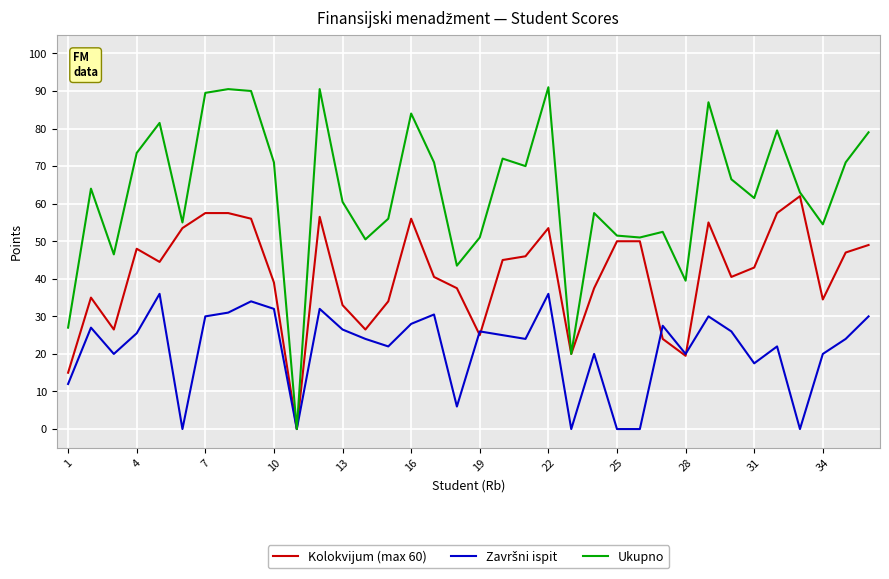

Which series has the largest total across all categories?

Ukupno